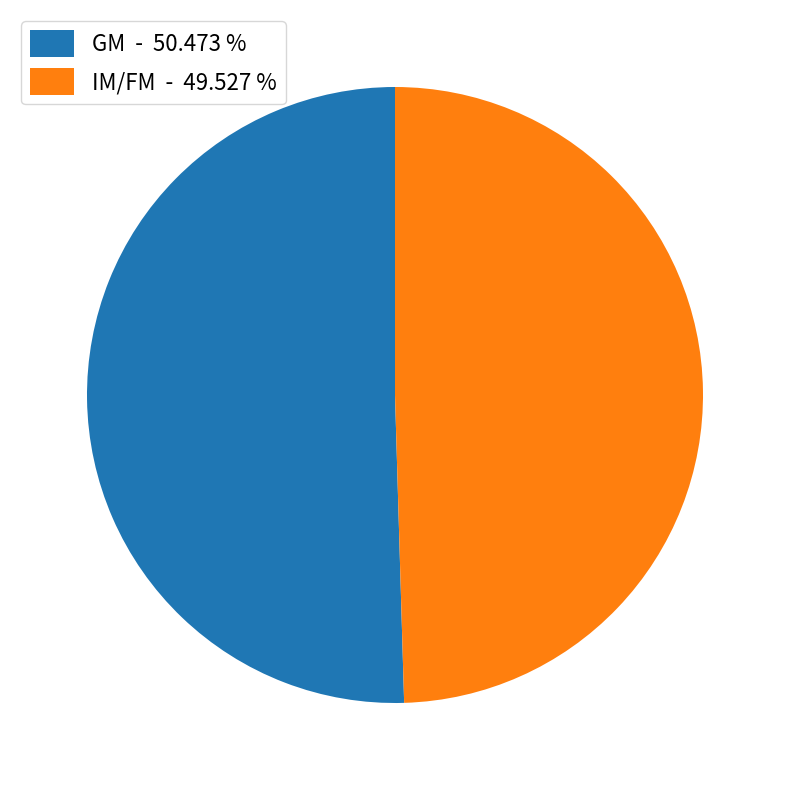

Does any single category account for the majority?

Yes